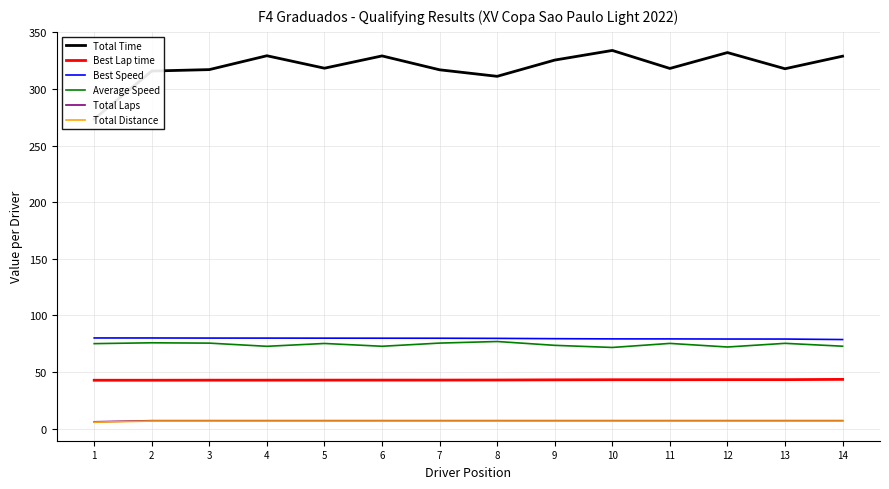

How many lines are shown in the chart?

6